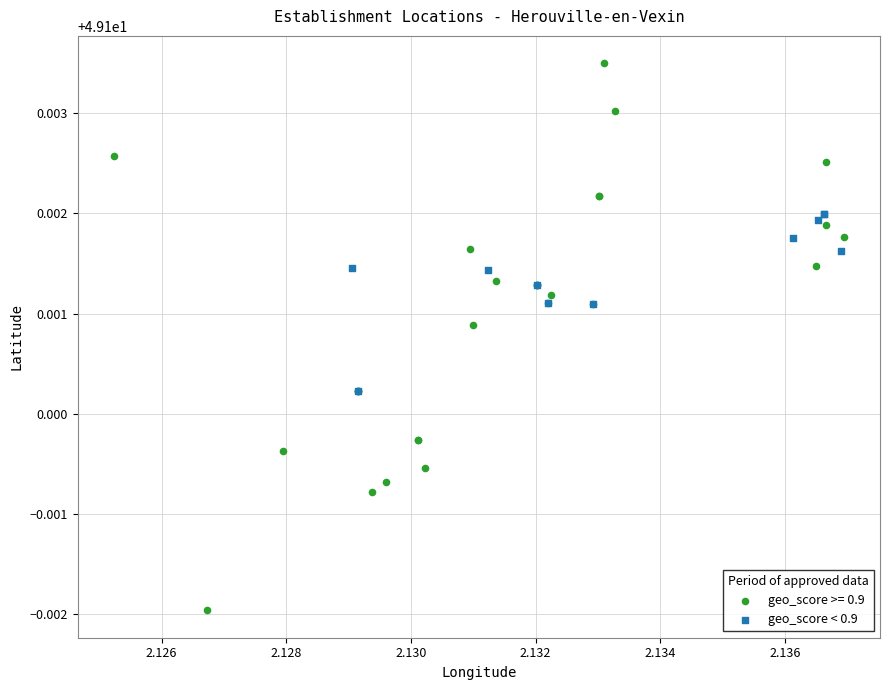

Which series reaches the minimum Y coordinate?

geo_score >= 0.9